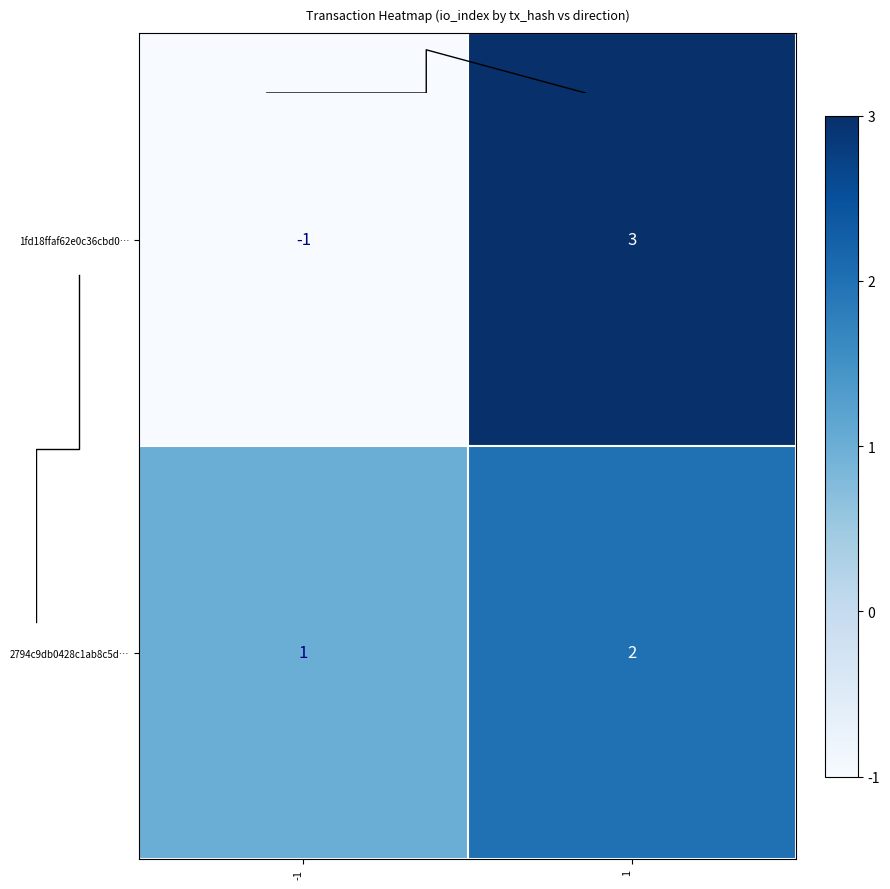

List the series in order of their overall mean, lowest first.

1fd18ffaf62e0c36cbd0…, 2794c9db0428c1ab8c5d…